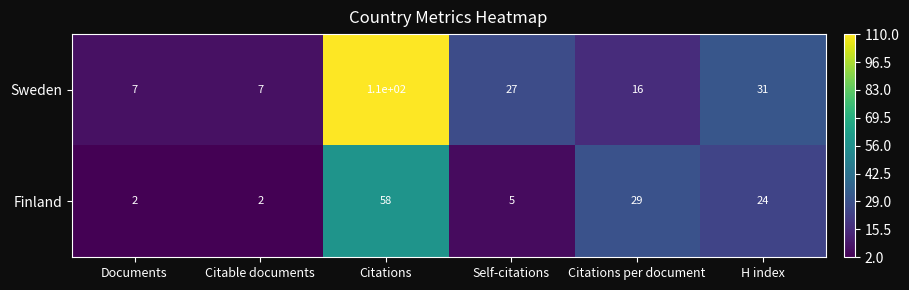

Count the number of data series in this chart.

2